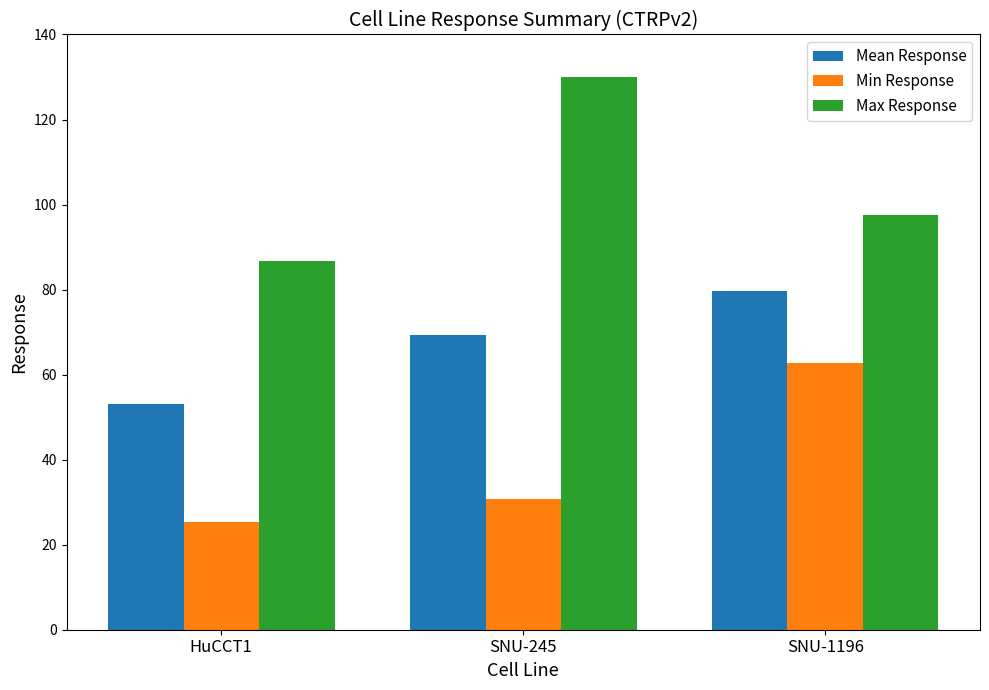

Which series has the widest spread of values?

Max Response